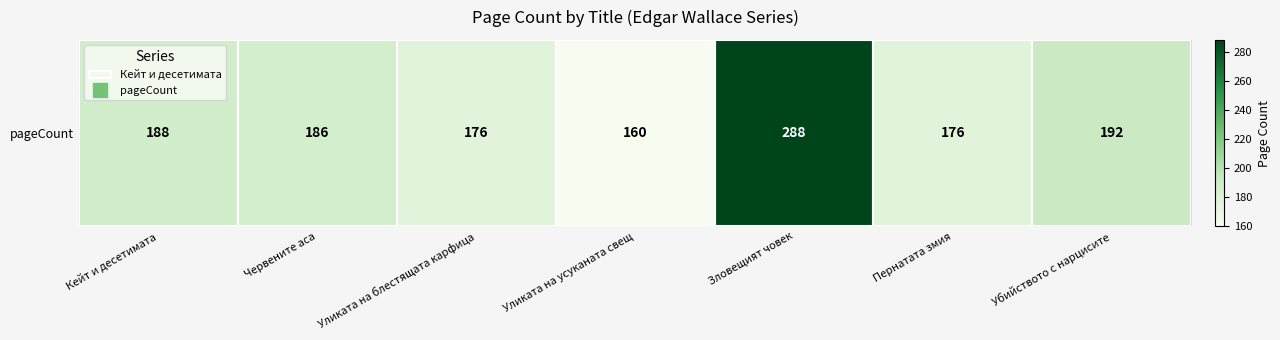

Reading left to right, list all the values displayed in this chart.

Кейт и десетимата=188	Червените аса=186	Уликата на блестящата карфица=176	Уликата на усуканата свещ=160	Зловещият човек=288	Пернатата змия=176	Убийството с нарцисите=192